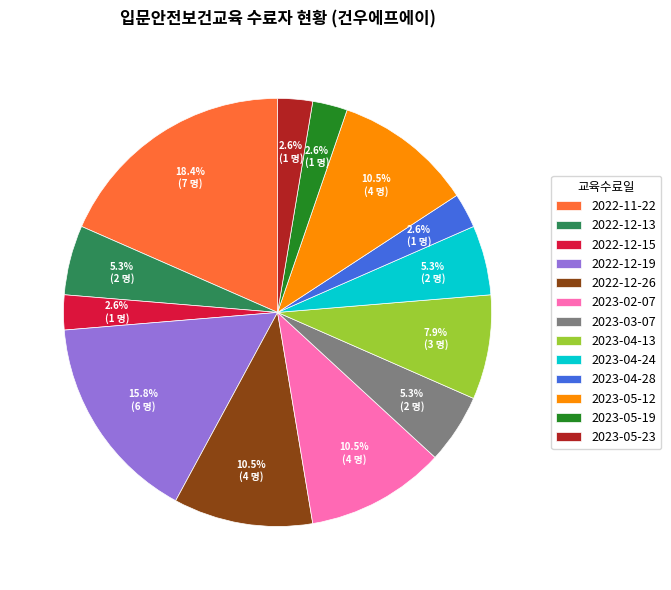

How much of the chart is everything except 2022-12-19?

84.2%